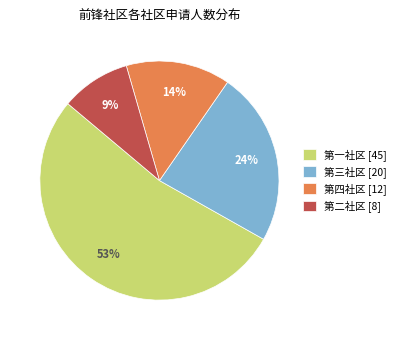

Which category has the smallest portion of the pie?

第二社区